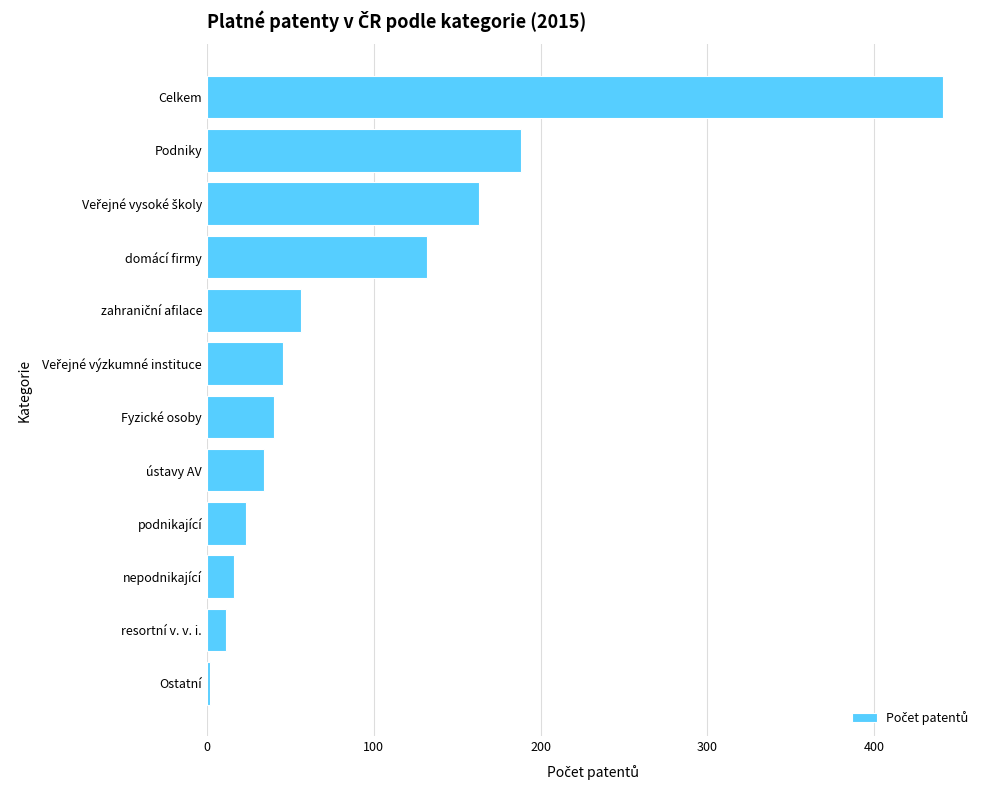

What is the sum of the values at Celkem and resortní v. v. i.?

452.5